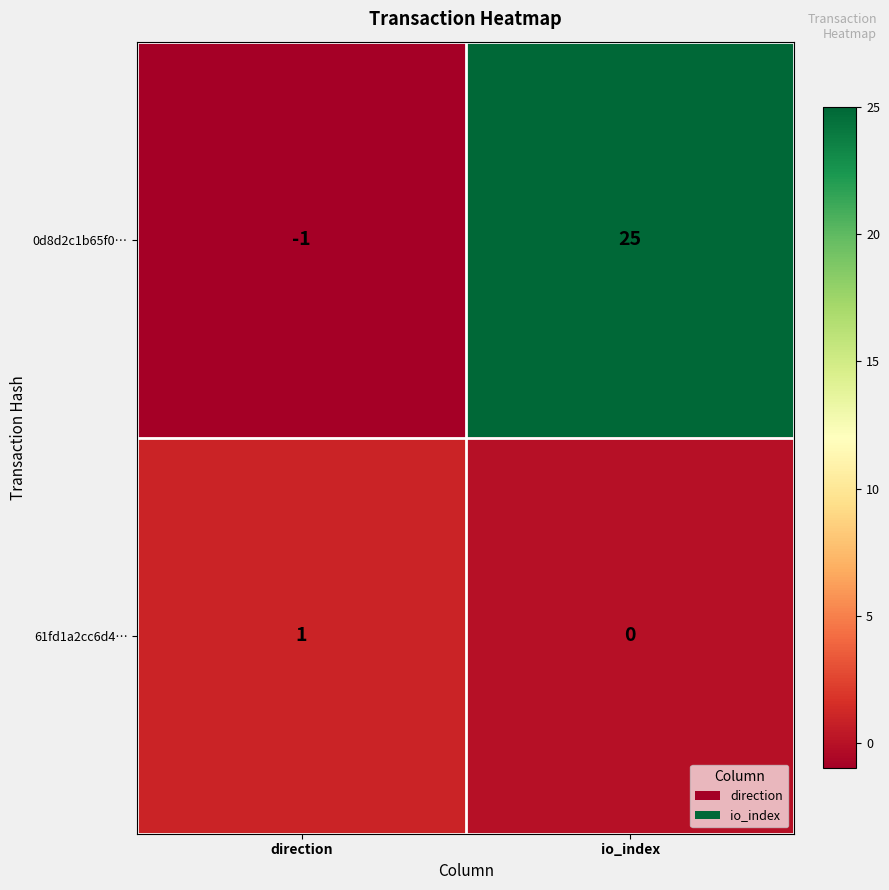

At direction, list the series in order from smallest to largest.

0d8d2c1b65f0…, 61fd1a2cc6d4…